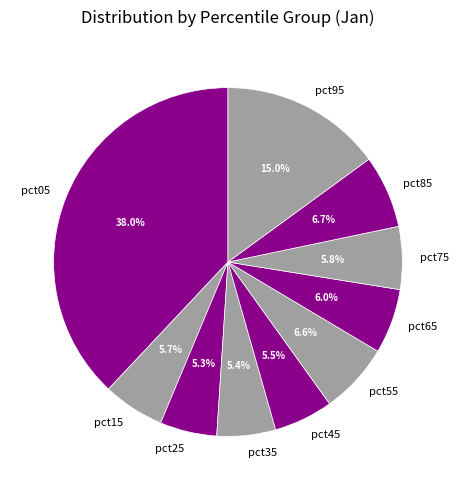

To the nearest percent, what portion does pct35 represent?

5%